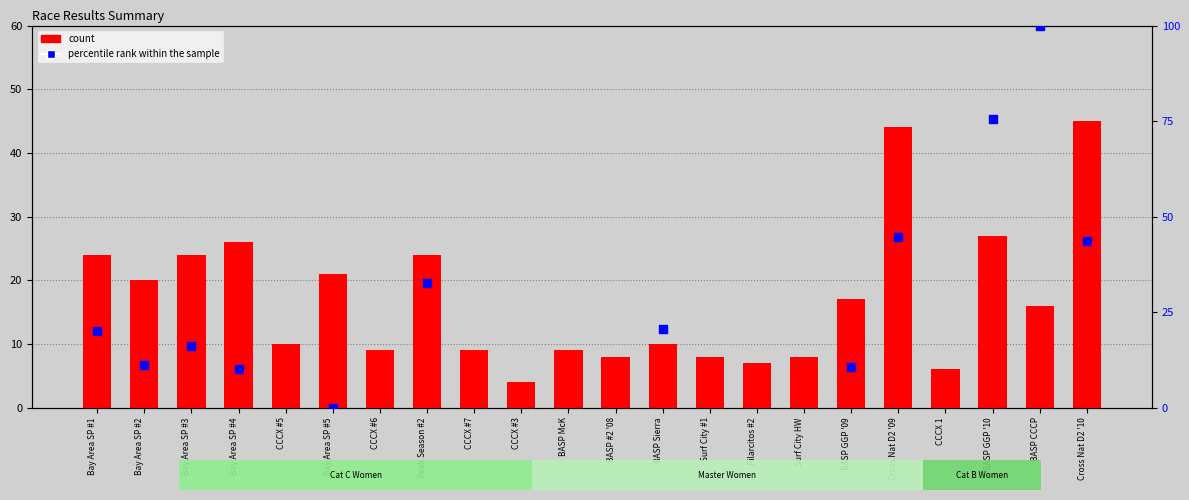

At which category is the sum across all series the highest?

BASP CCCP